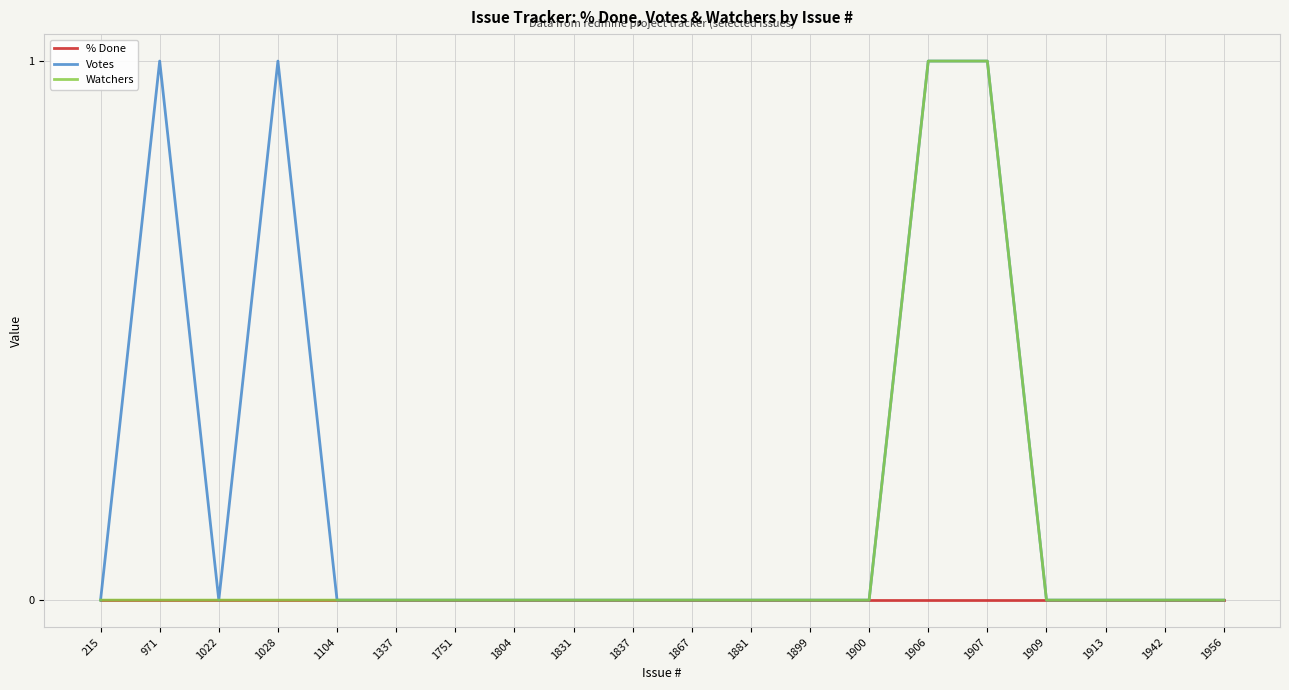

What is the difference between the second highest and second lowest values in the Votes series?

1